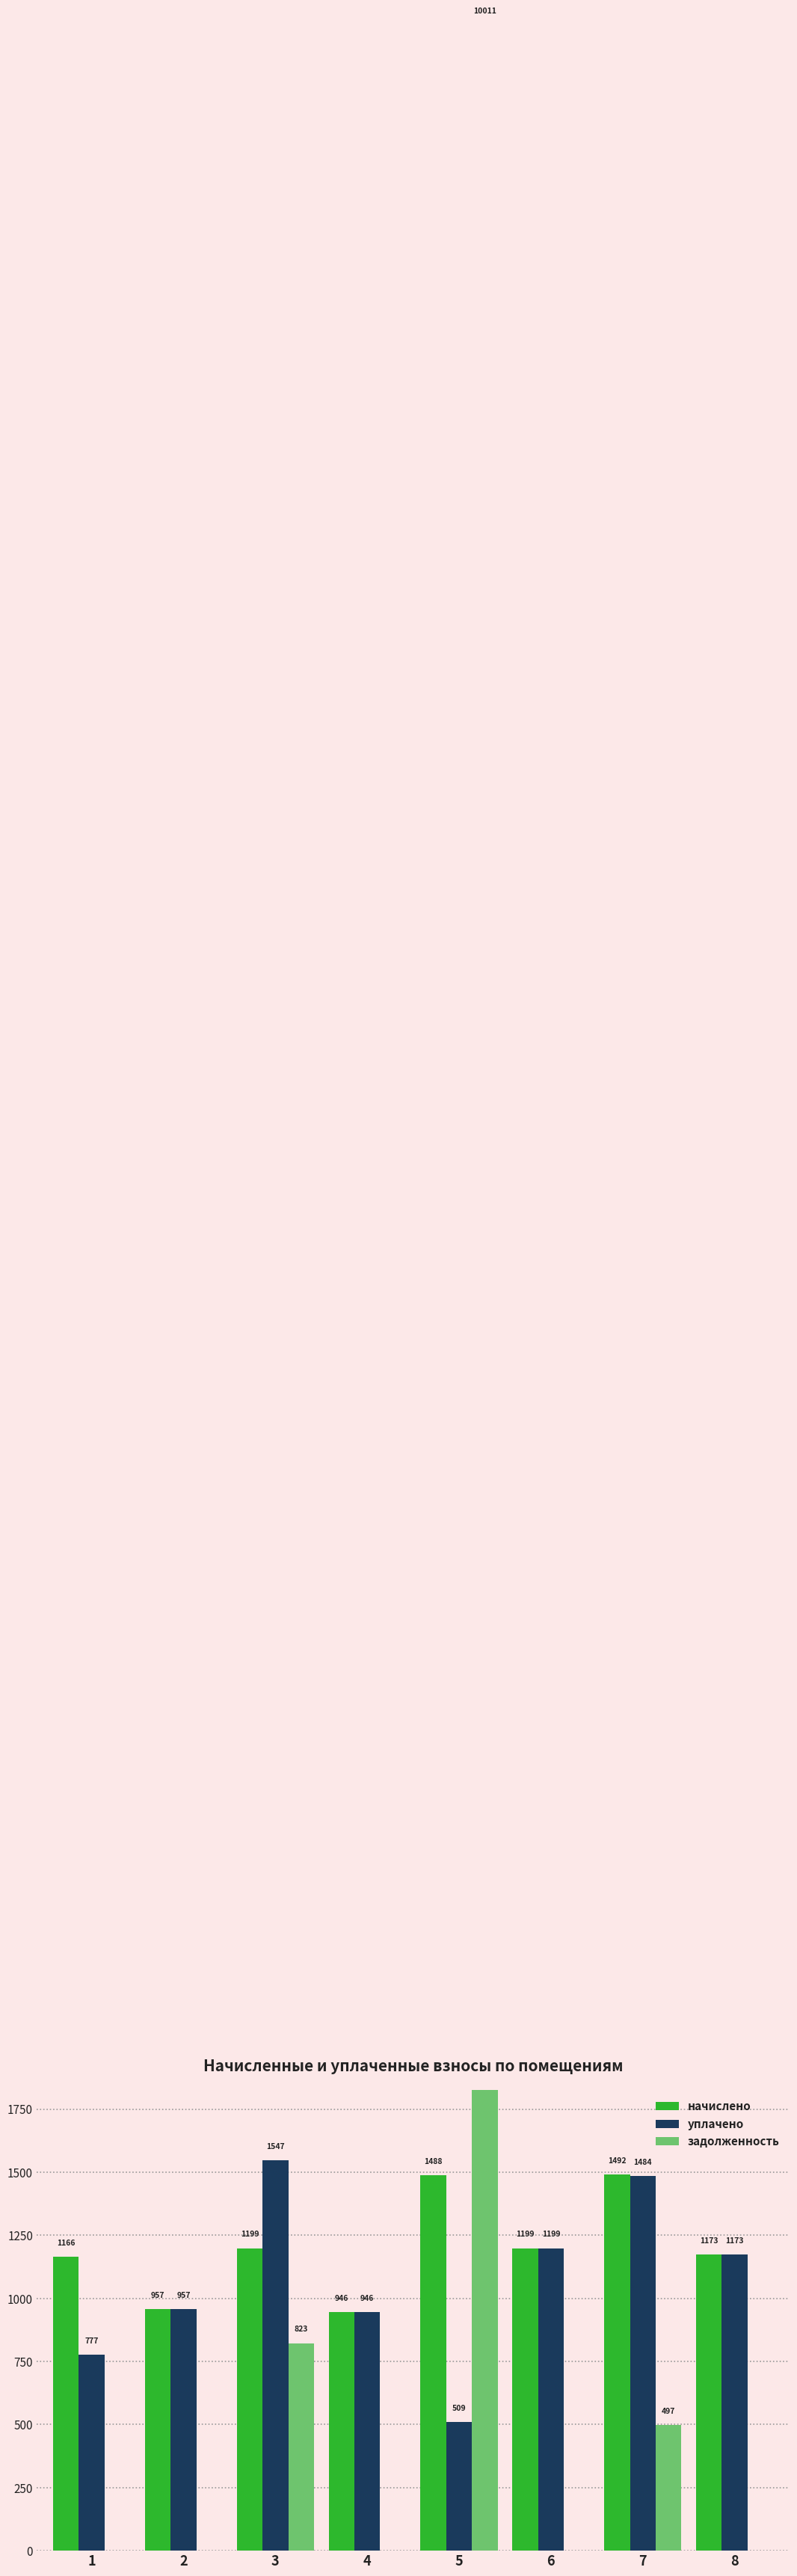

What is the difference between the second highest and second lowest values in the начислено series?

531.6